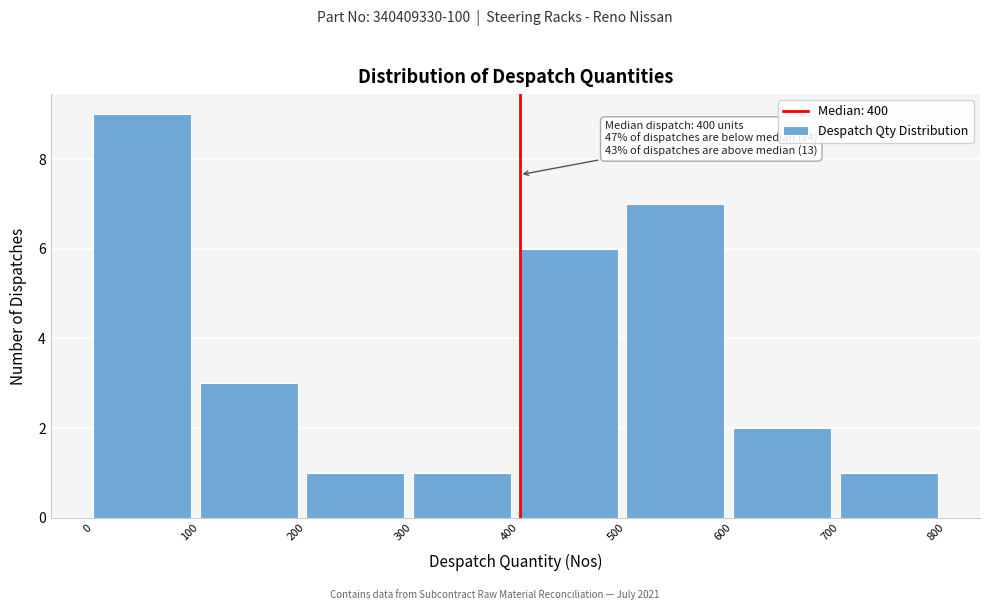

Which range on the x-axis has the tallest bar?

0 to 100